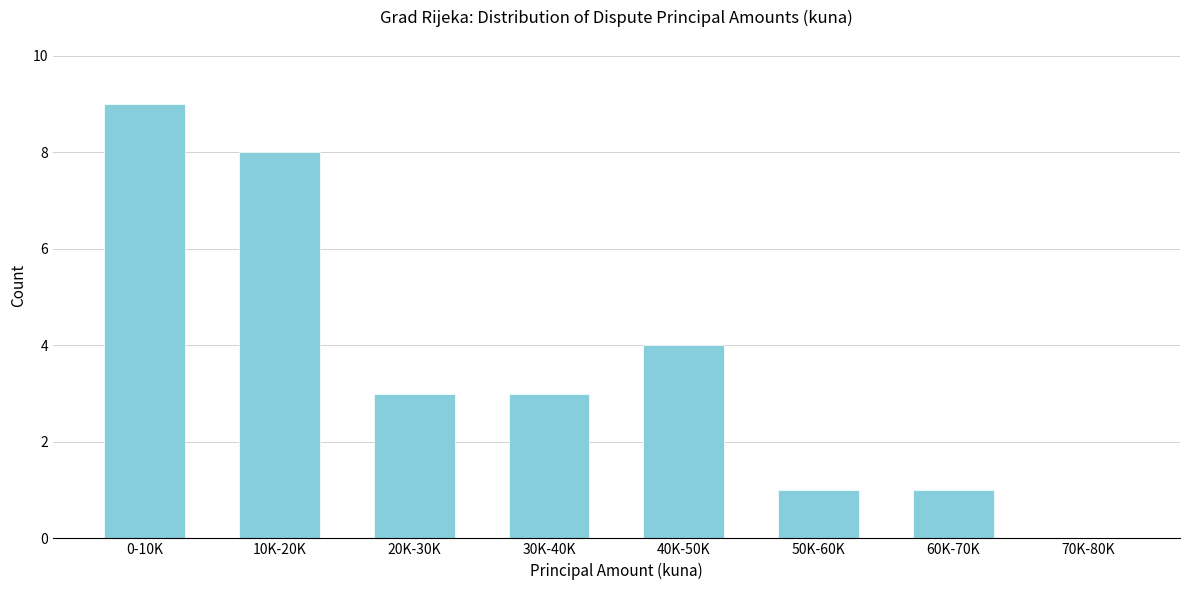

Reading left to right, what are all the values shown in this chart?

0-10K=9	10K-20K=8	20K-30K=3	30K-40K=3	40K-50K=4	50K-60K=1	60K-70K=1	70K-80K=0